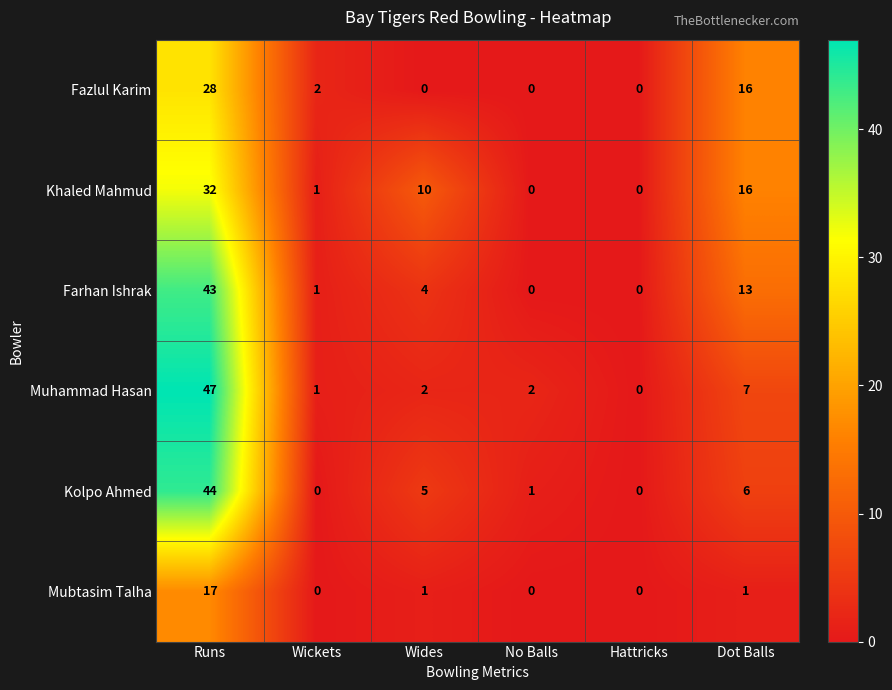

What is the greatest value displayed?

47